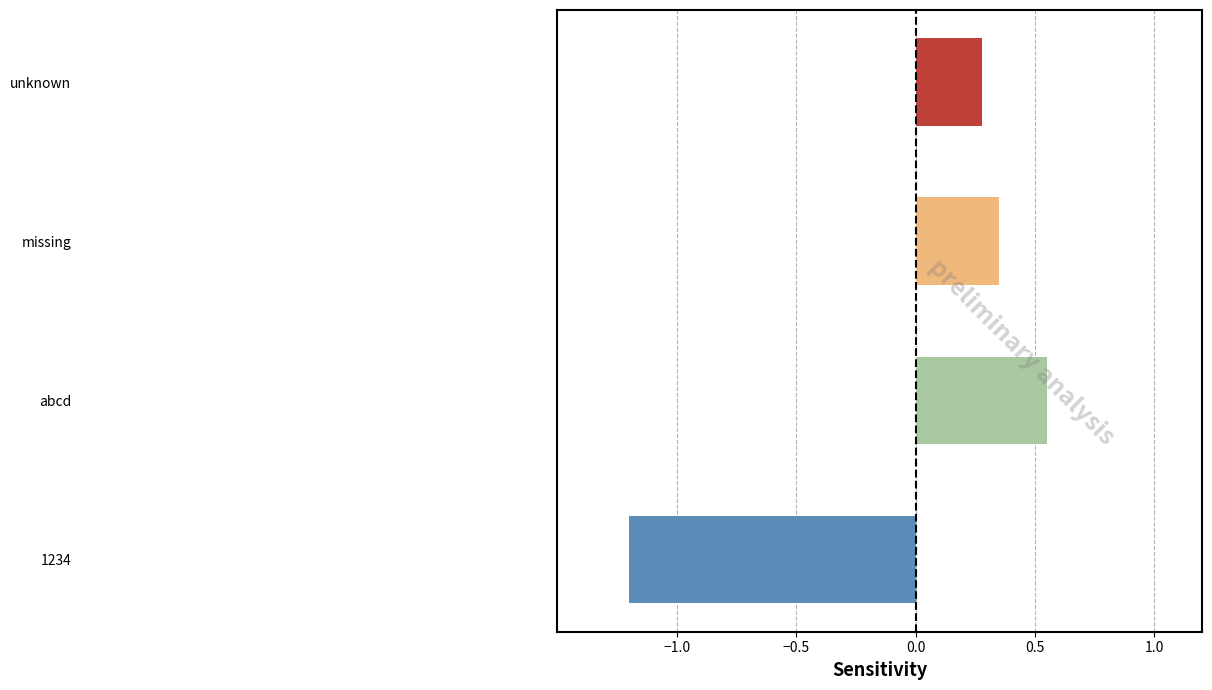

At which category does the chart reach its minimum across all series?

1234